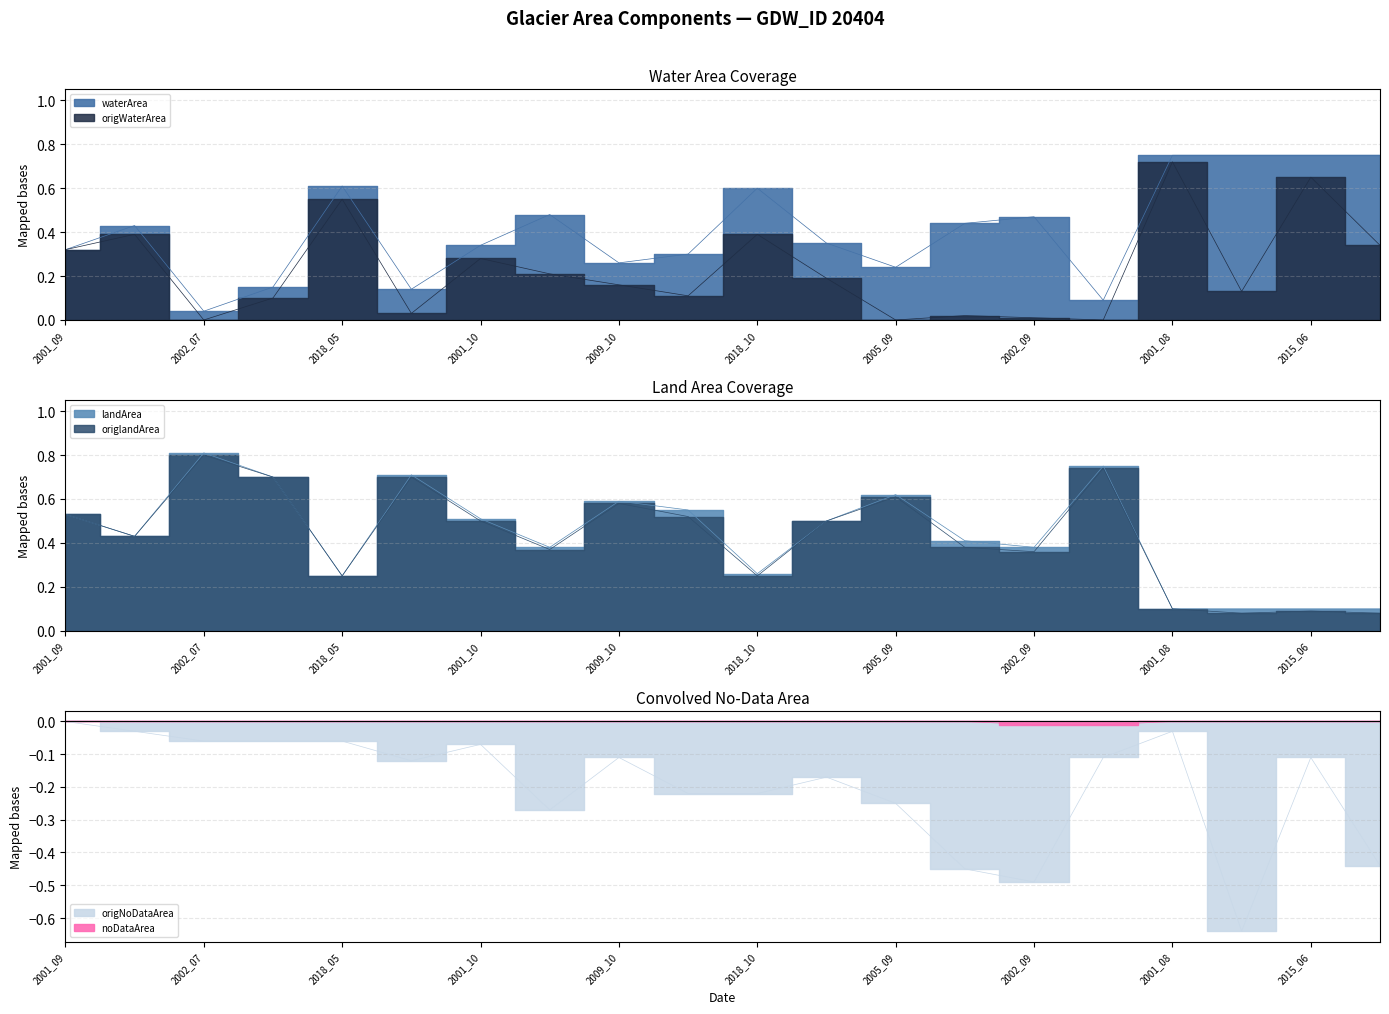

Reading right to left, transcribe all the data shown in this chart.

waterArea: 2004_09=0.8	2015_06=0.8	2004_01=0.8	2001_08=0.8	1991_09=0.1	2002_09=0.5	2004_08=0.4	2005_09=0.2	2019_08=0.3	2018_10=0.6	2007_09=0.3	2009_10=0.3	2010_09=0.5	2001_10=0.3	2011_06=0.1	2018_05=0.6	2006_08=0.1	2002_07=0.0	2021_05=0.4	2001_09=0.3
origWaterArea: 2004_09=0.3	2015_06=0.7	2004_01=0.1	2001_08=0.7	1991_09=0.0	2002_09=0.0	2004_08=0.0	2005_09=0.0	2019_08=0.2	2018_10=0.4	2007_09=0.1	2009_10=0.2	2010_09=0.2	2001_10=0.3	2011_06=0.0	2018_05=0.6	2006_08=0.1	2002_07=0.0	2021_05=0.4	2001_09=0.3
landArea: 2004_09=0.1	2015_06=0.1	2004_01=0.1	2001_08=0.1	1991_09=0.8	2002_09=0.4	2004_08=0.4	2005_09=0.6	2019_08=0.5	2018_10=0.3	2007_09=0.6	2009_10=0.6	2010_09=0.4	2001_10=0.5	2011_06=0.7	2018_05=0.2	2006_08=0.7	2002_07=0.8	2021_05=0.4	2001_09=0.5
origlandArea: 2004_09=0.1	2015_06=0.1	2004_01=0.1	2001_08=0.1	1991_09=0.7	2002_09=0.4	2004_08=0.4	2005_09=0.6	2019_08=0.5	2018_10=0.2	2007_09=0.5	2009_10=0.6	2010_09=0.4	2001_10=0.5	2011_06=0.7	2018_05=0.2	2006_08=0.7	2002_07=0.8	2021_05=0.4	2001_09=0.5
noDataArea: 2004_09=-0.0	2015_06=-0.0	2004_01=-0.0	2001_08=-0.0	1991_09=-0.0	2002_09=-0.0	2004_08=-0.0	2005_09=-0.0	2019_08=-0.0	2018_10=-0.0	2007_09=-0.0	2009_10=-0.0	2010_09=-0.0	2001_10=-0.0	2011_06=-0.0	2018_05=-0.0	2006_08=-0.0	2002_07=-0.0	2021_05=-0.0	2001_09=-0.0
origNoDataArea: 2004_09=-0.4	2015_06=-0.1	2004_01=-0.6	2001_08=-0.0	1991_09=-0.1	2002_09=-0.5	2004_08=-0.5	2005_09=-0.2	2019_08=-0.2	2018_10=-0.2	2007_09=-0.2	2009_10=-0.1	2010_09=-0.3	2001_10=-0.1	2011_06=-0.1	2018_05=-0.1	2006_08=-0.1	2002_07=-0.1	2021_05=-0.0	2001_09=-0.0